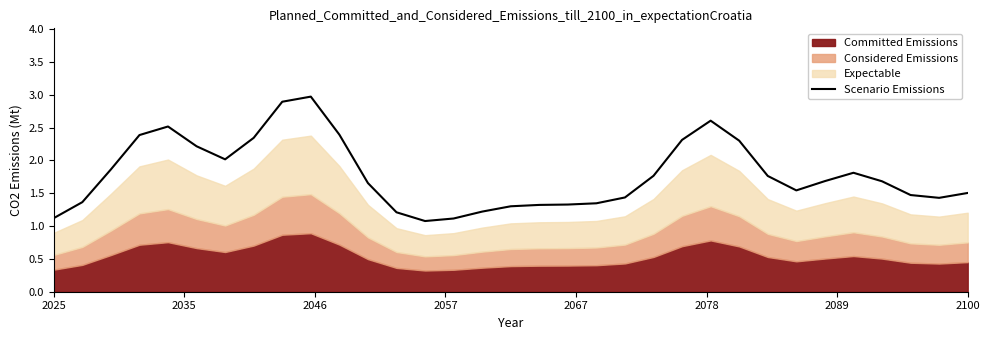

What is the maximum value for Scenario Emissions?

3.0